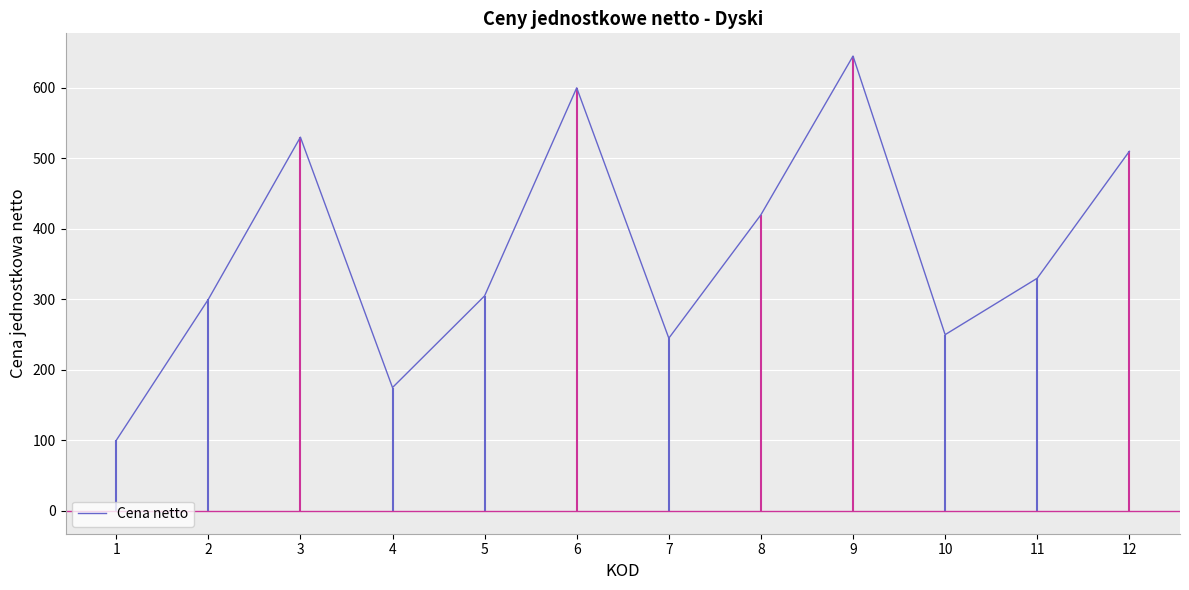

What is the change in value from 6 to 11?

-270